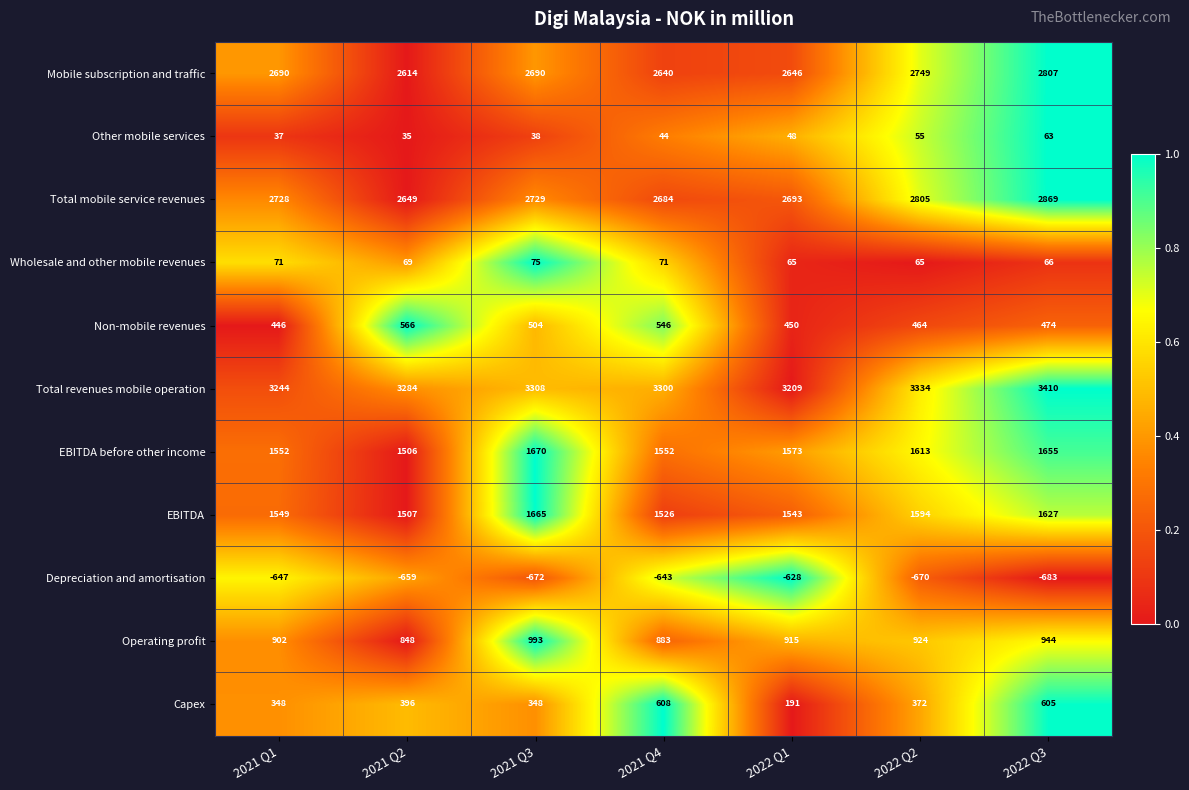

How many Total revenues mobile operation values are between 3244 and 3334?

5